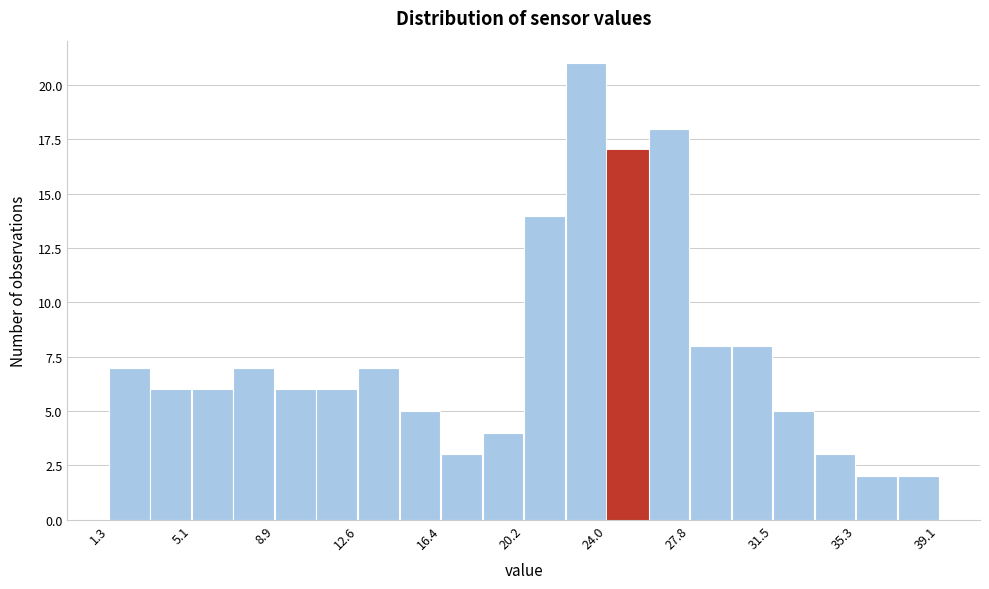

Read against the x-axis, roughly where is the centre of the tallest bar?

23.0